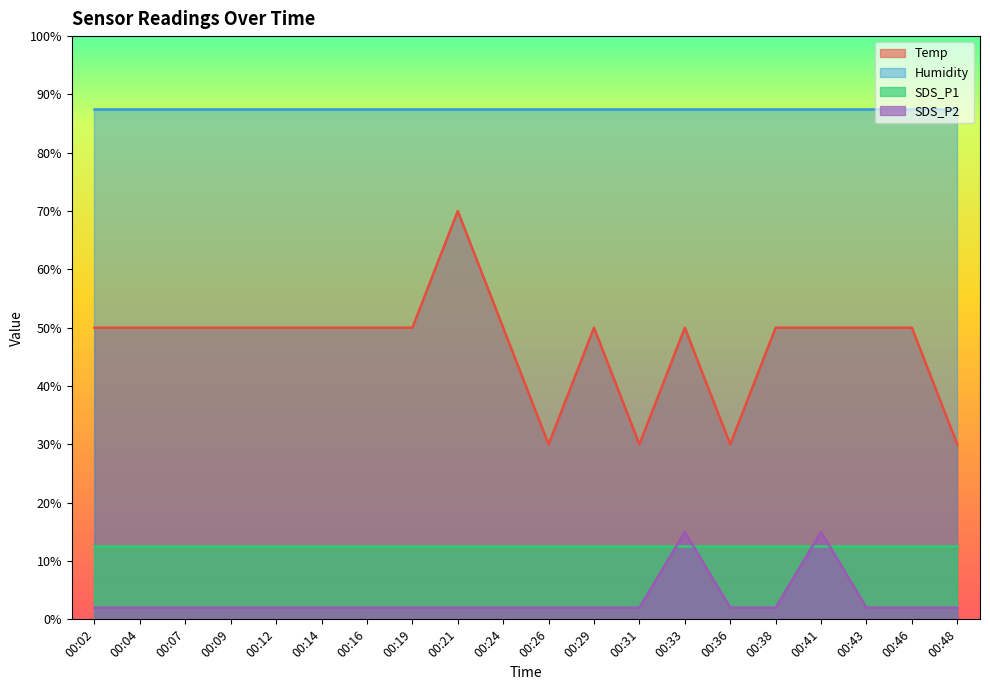

How many categories are shown in the chart?

20